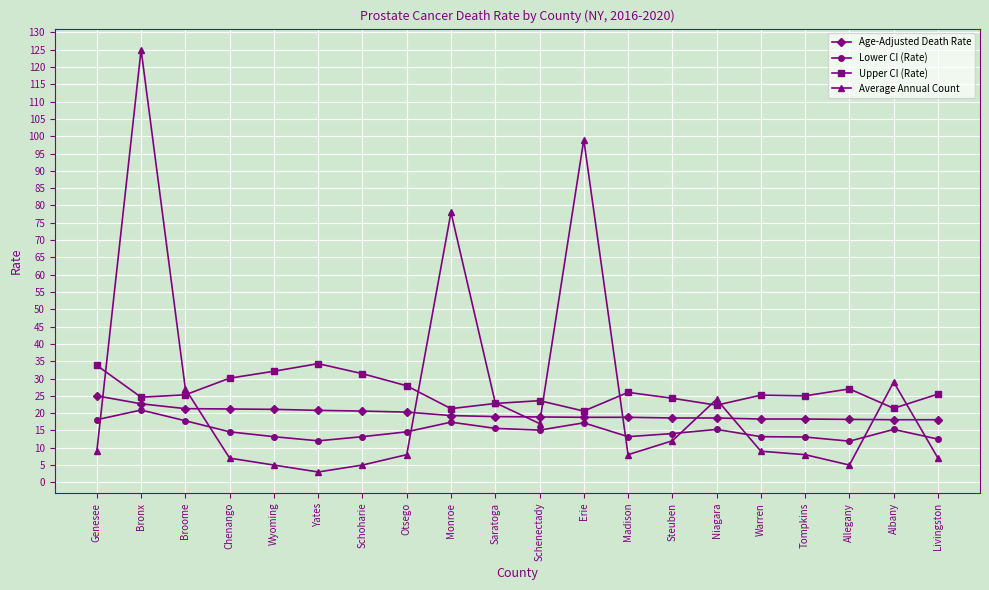

What is the lowest value of the Lower CI (Rate) series?

11.9